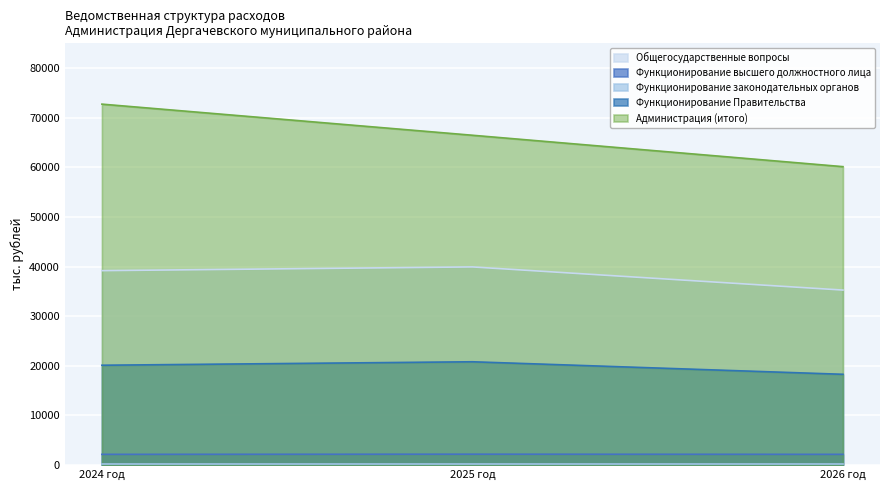

What is the total value across all series at 2026 год?

116202.6